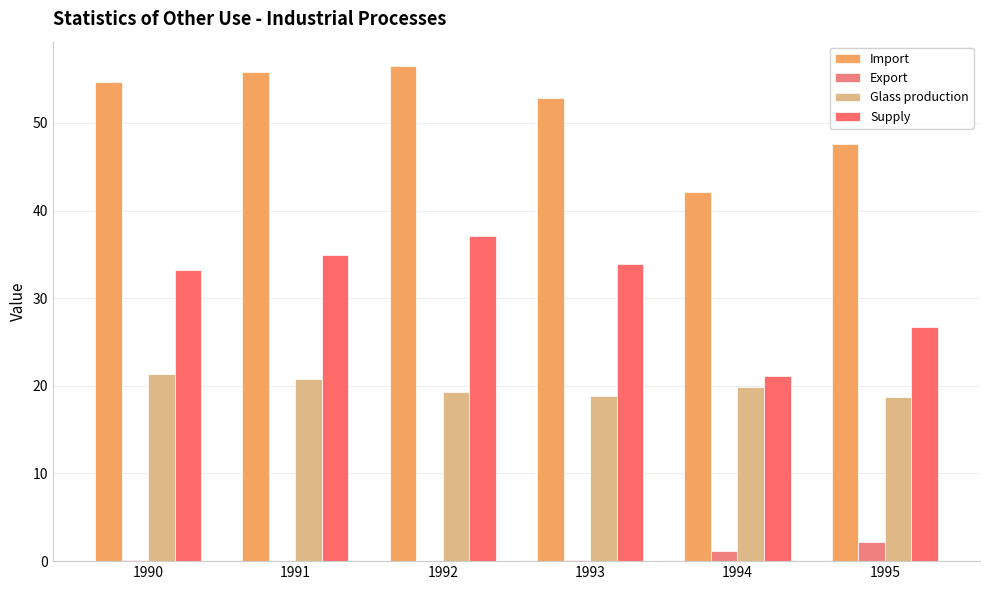

Are the bars grouped side by side (vs. stacked)?

Yes